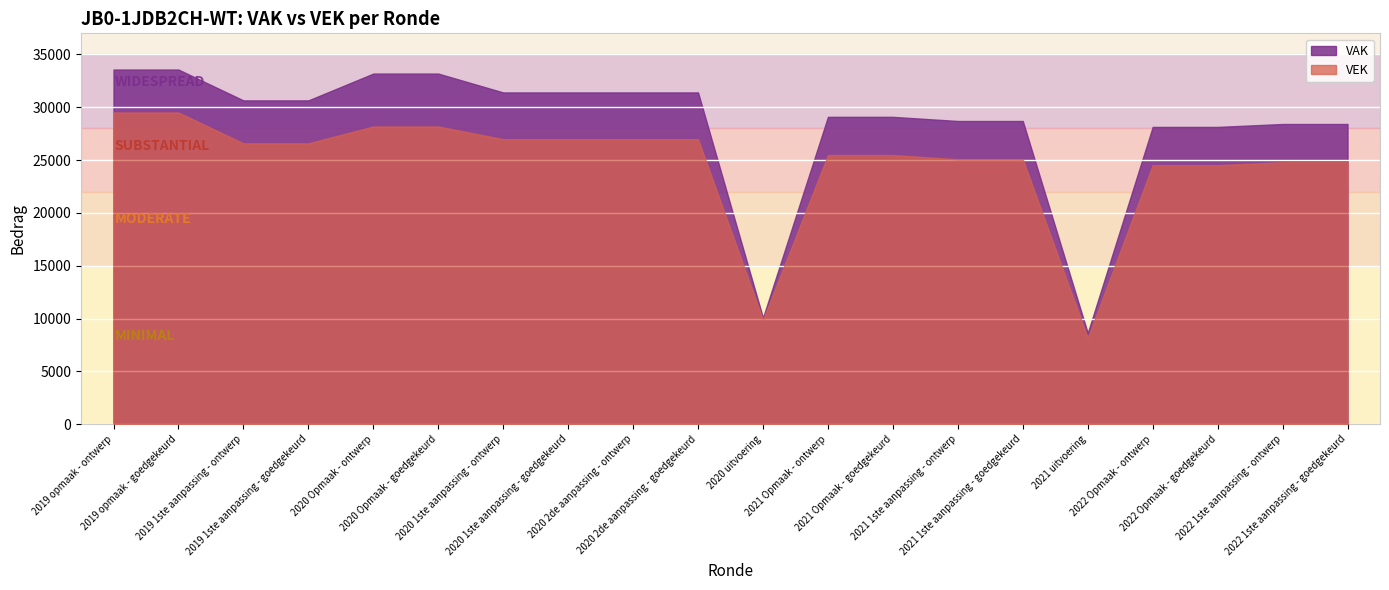

True or false: VEK and VAK cross at least once.

False